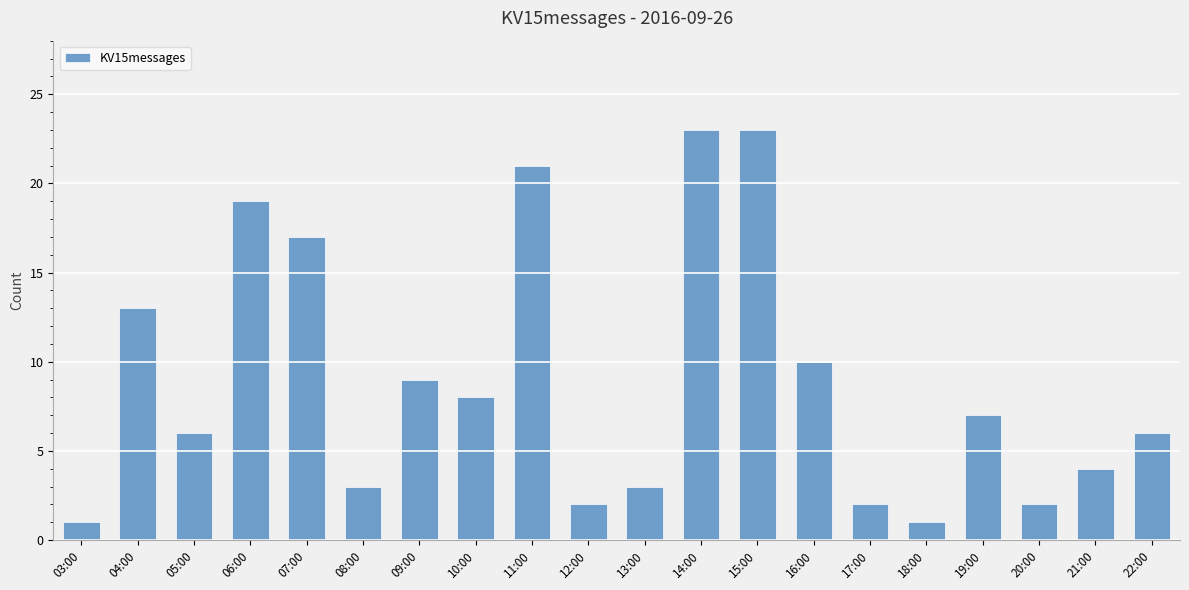

How many distinct data groups are displayed?

1